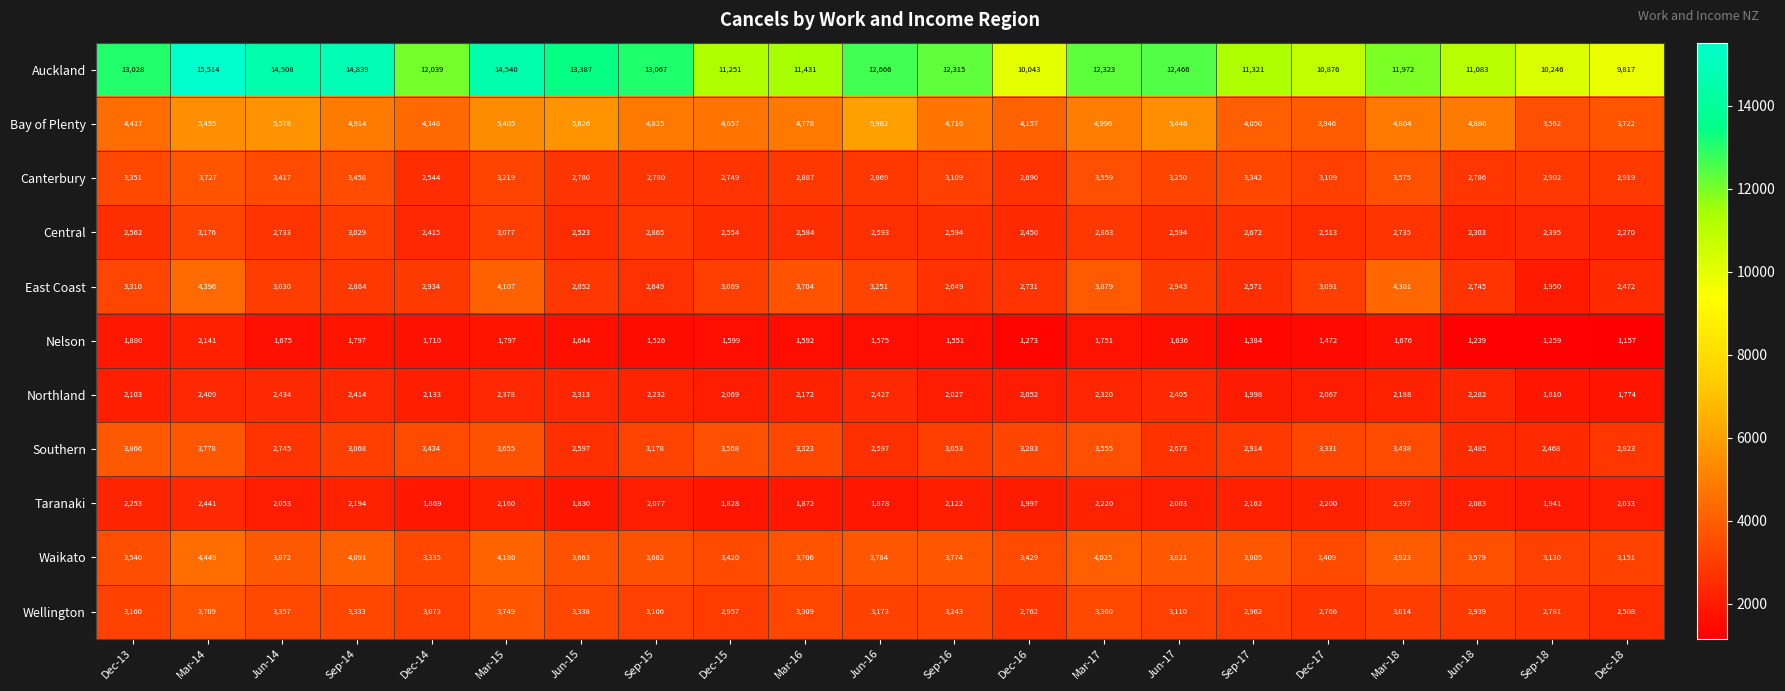

At which category does the chart reach its minimum across all series?

Dec-18